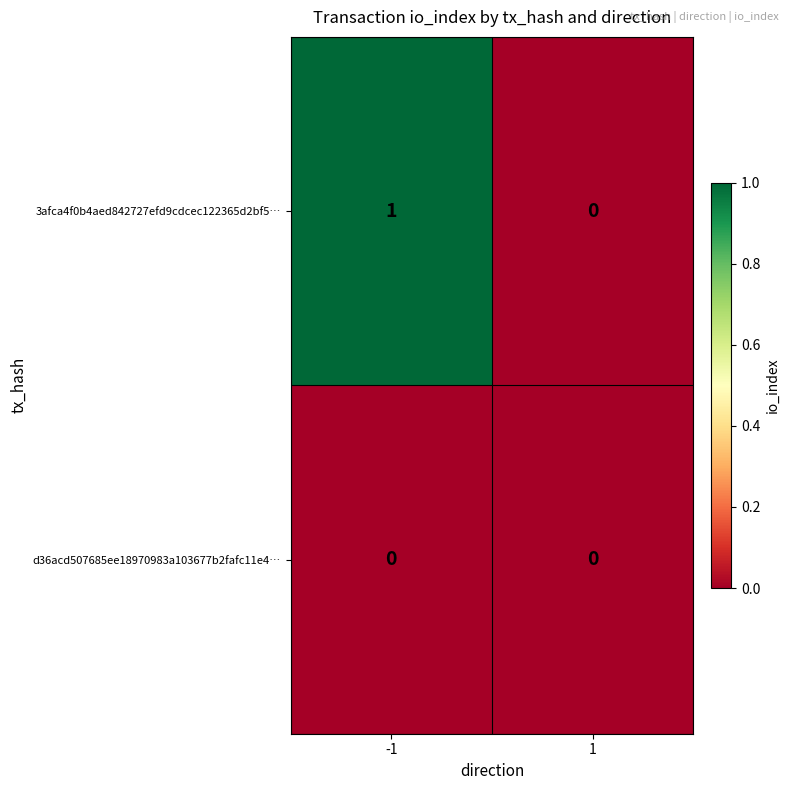

List the labels in order of 3afca4f0b4aed842727efd9cdcec122365d2bf5… value, largest first.

-1, 1